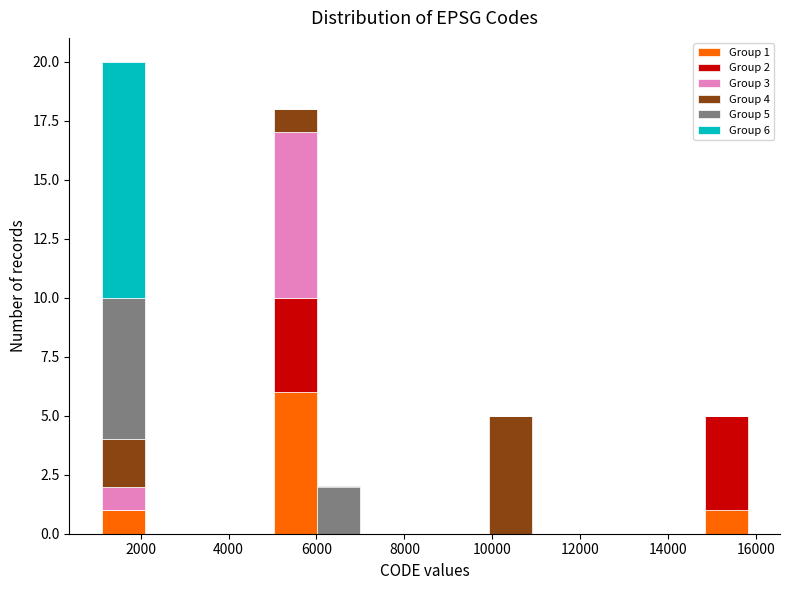

Which range on the x-axis has the tallest stacked bar (by total height)?

1200 to 2000